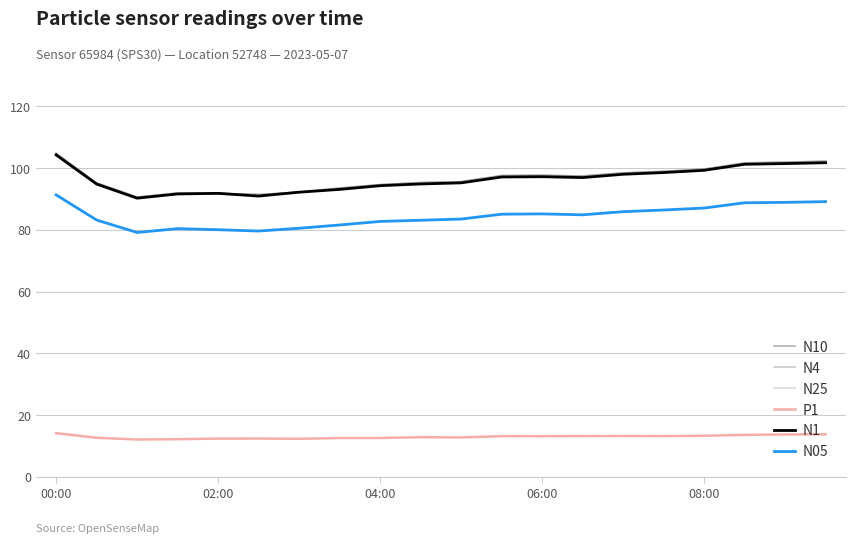

Is this an area chart (filled region under the line)?

No